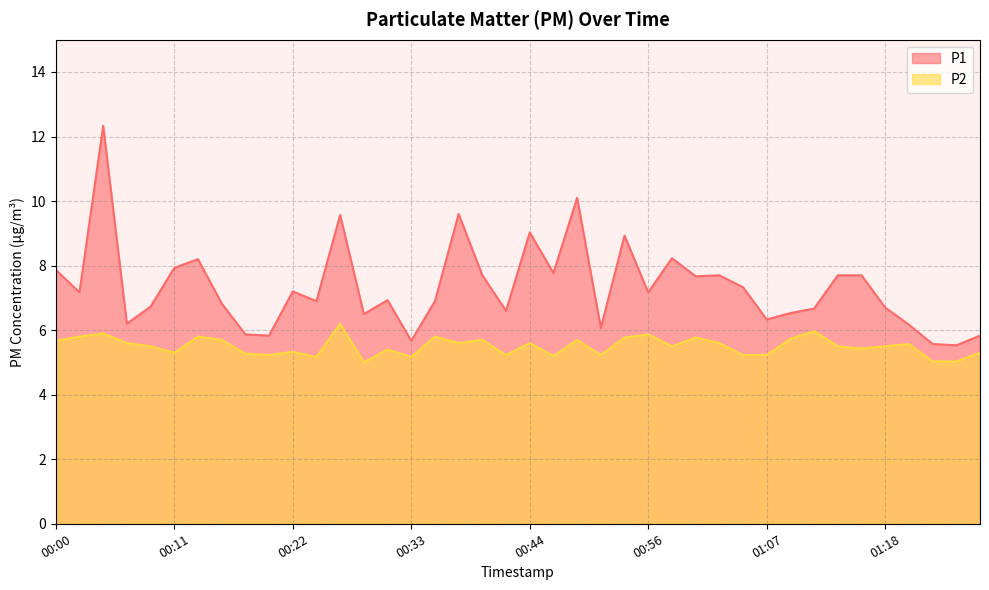

In P2, how many points are higher than both neighbors (excluding endpoints)?

13